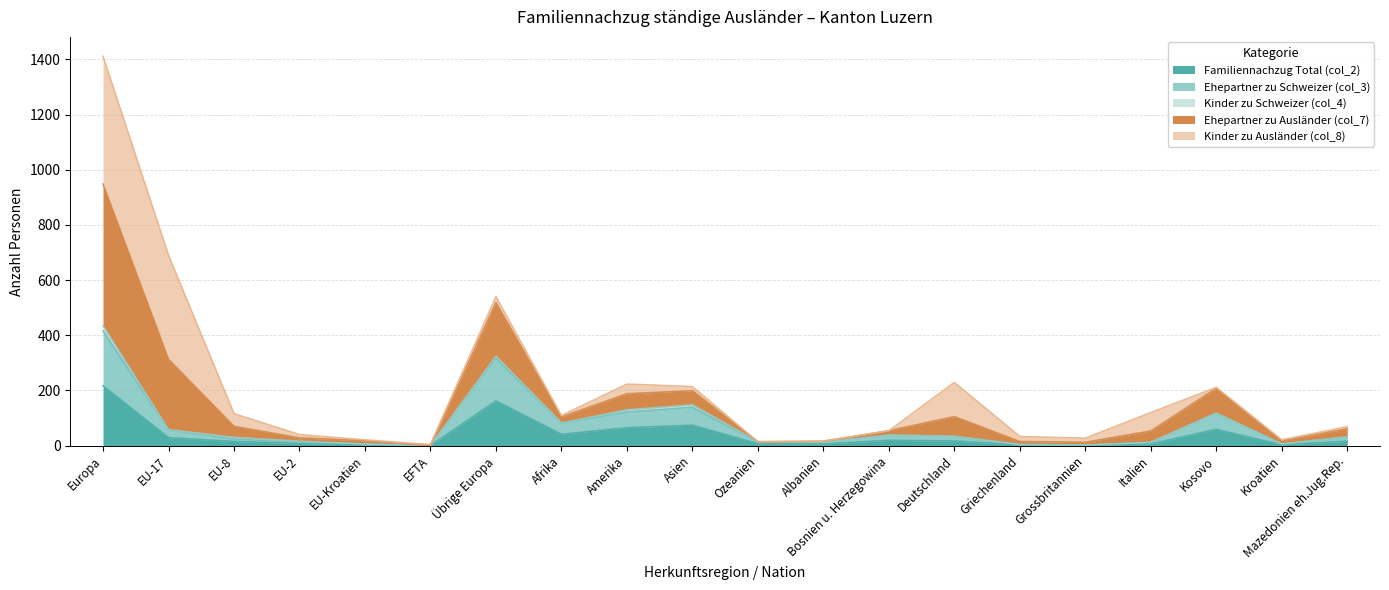

Which series has the largest total across all categories?

Ehepartner zu Ausländer (col_7)